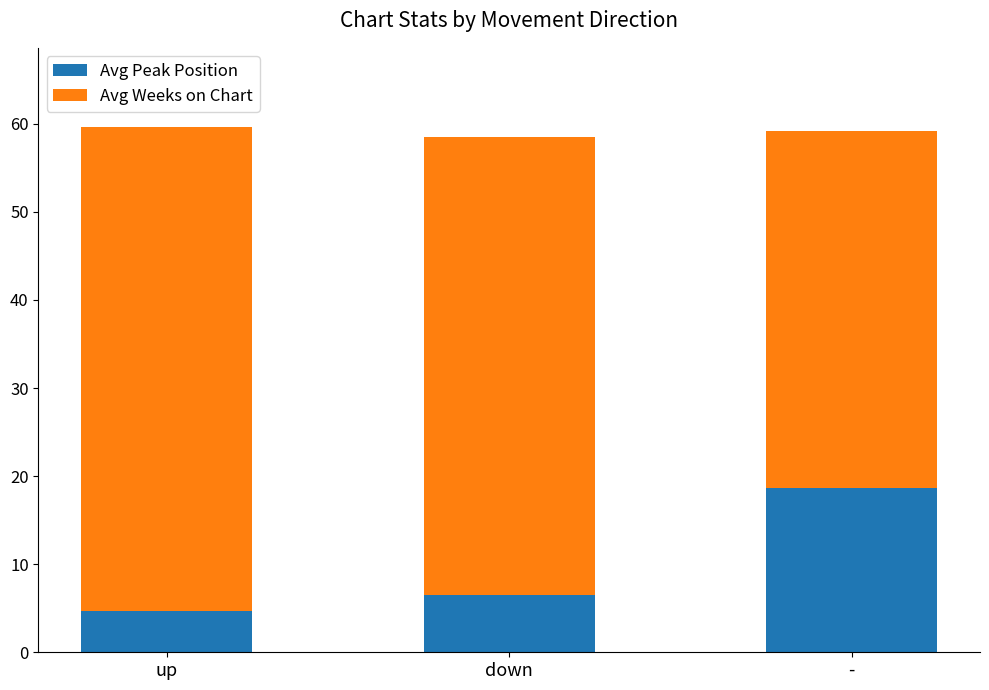

What is the sum of all Avg Peak Position values?

29.9